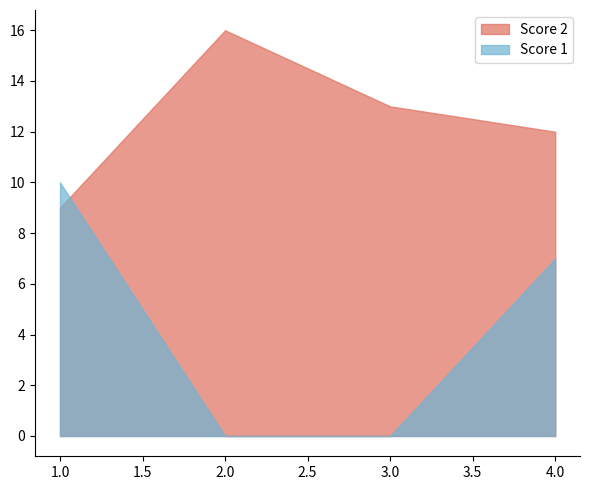

Which series has the largest total across all categories?

Score 2